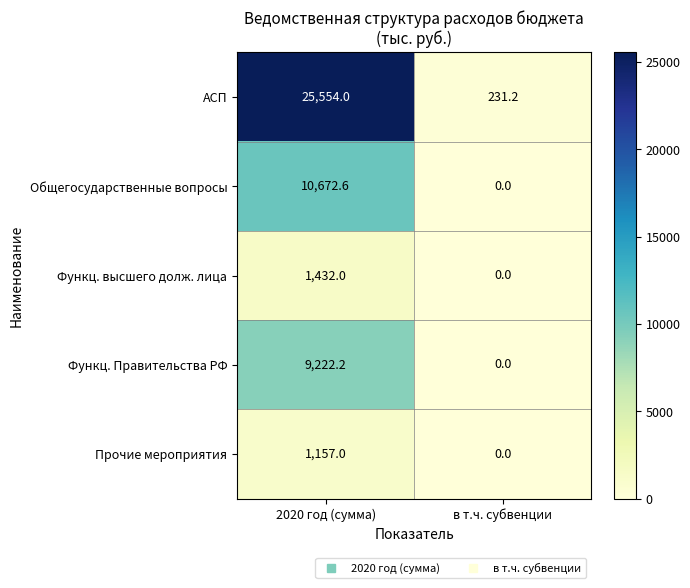

List the series in order of their peak value, highest first.

АСП, Общегосударственные вопросы, Функц. Правительства РФ, Функц. высшего долж. лица, Прочие мероприятия